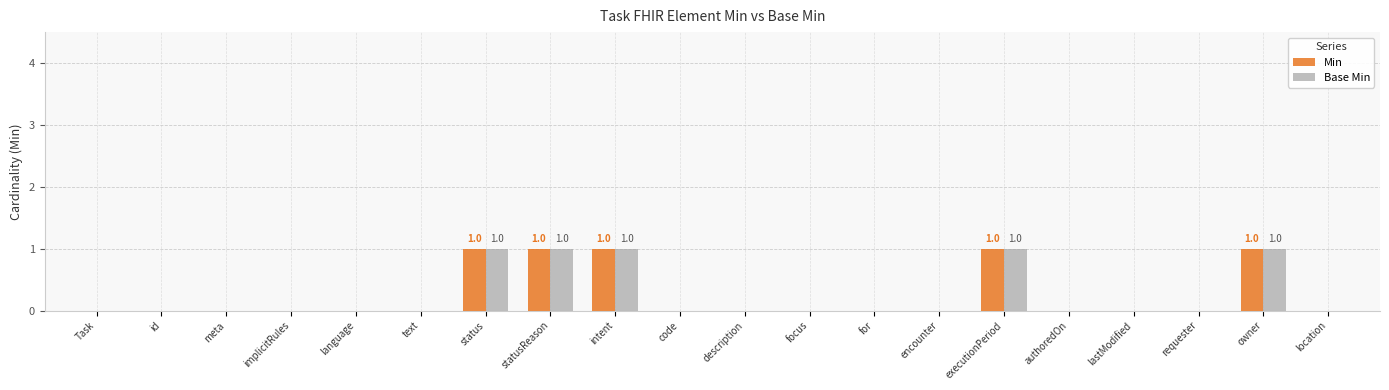

Is the value of Base Min at statusReason greater than the value of Min at for?

Yes